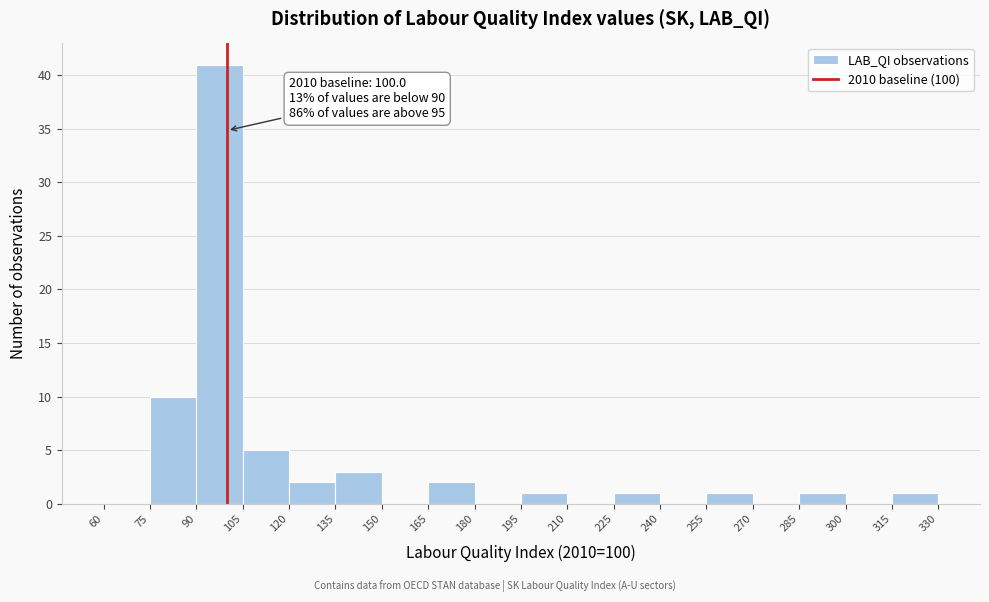

Over which range of the x-axis is the bar tallest?

90 to 105